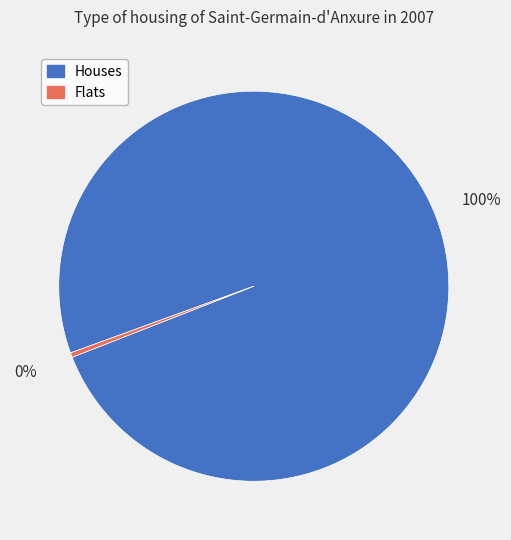

Which has a higher value, Houses or Flats?

Houses